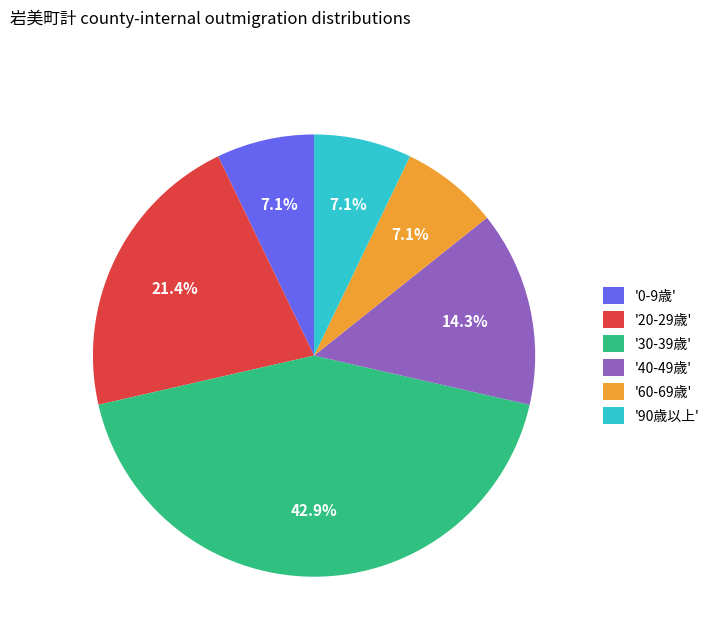

To the nearest percent, what is the average slice percentage?

17%